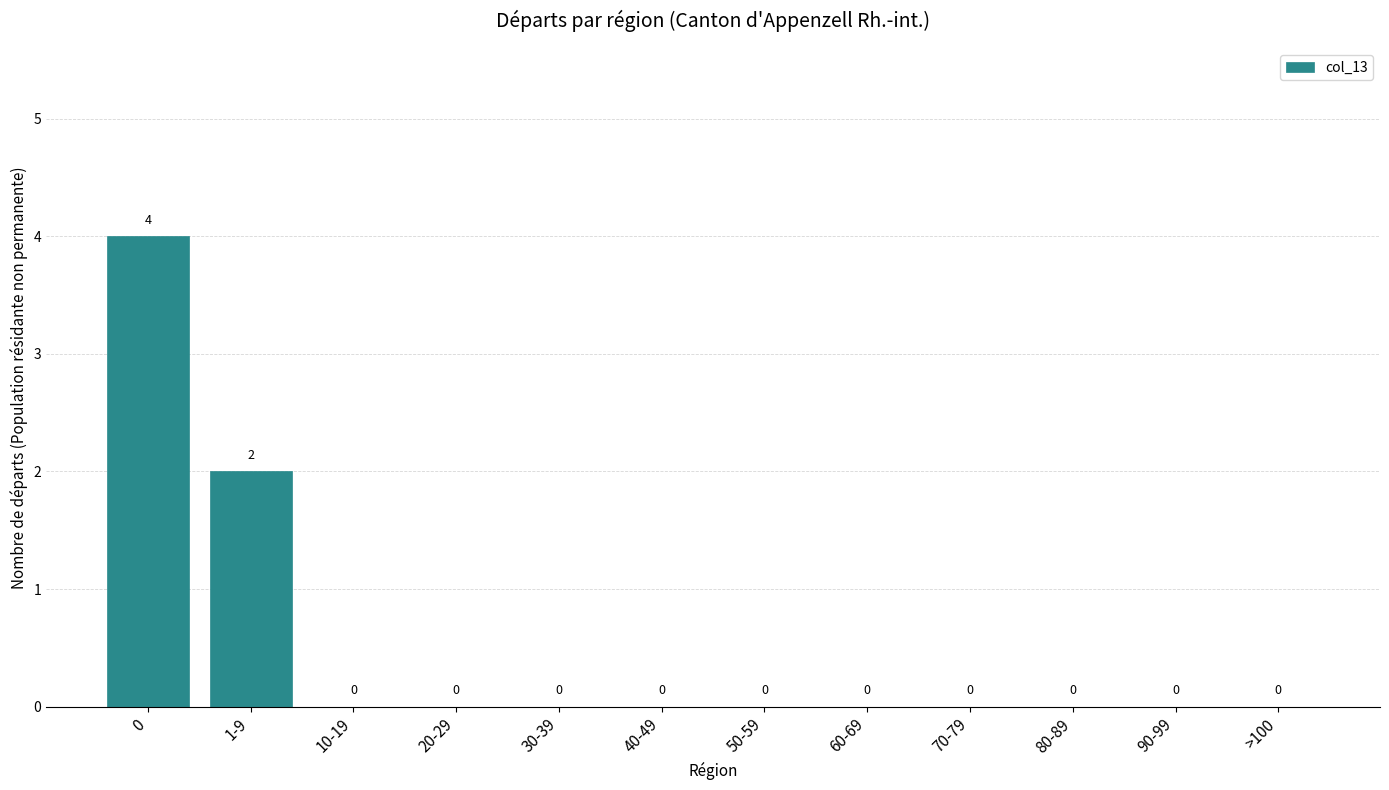

Reading left to right, list all the values displayed in this chart.

0=4	1-9=2	10-19=0	20-29=0	30-39=0	40-49=0	50-59=0	60-69=0	70-79=0	80-89=0	90-99=0	>100=0